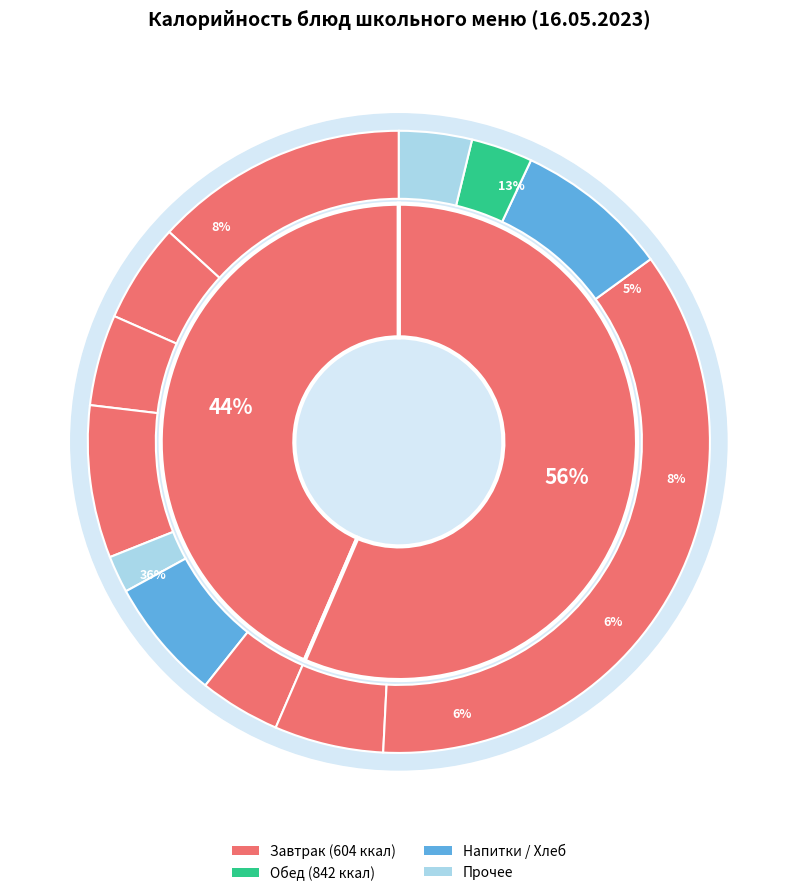

To the nearest percent, what percentage of the pie is Борщ с капустой?

6%